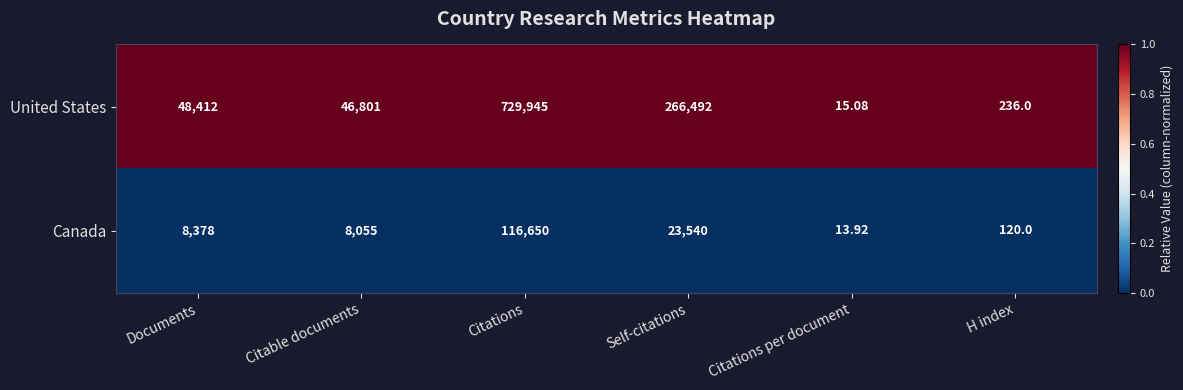

Where is Canada nearest to the value 58331?

Self-citations